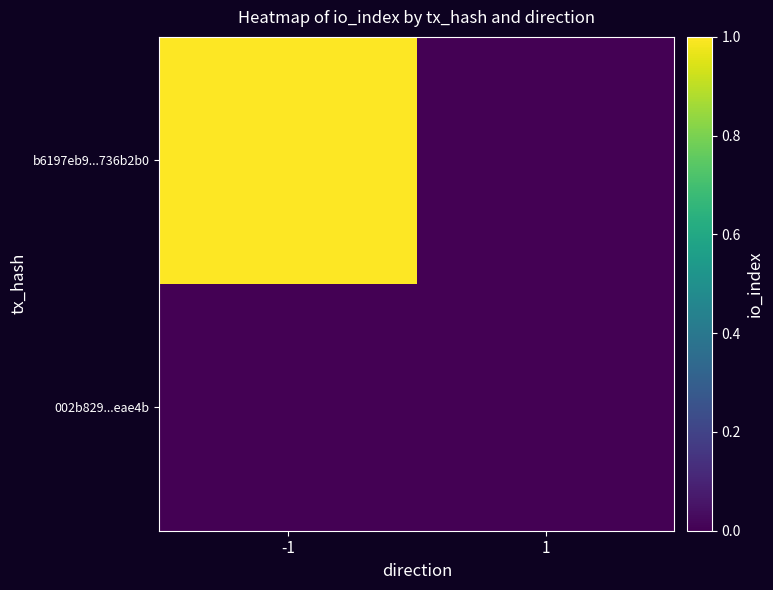

List the labels in order of b6197eb9...736b2b0 value, largest first.

-1, 1